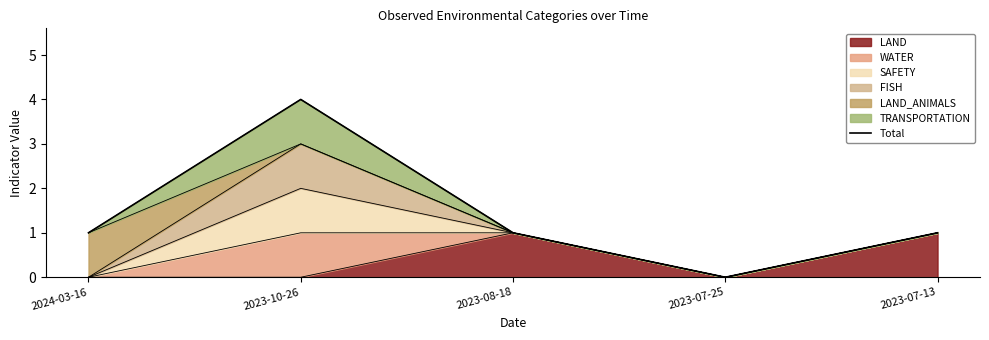

What is the label of the 1st point from the right?

2023-07-13